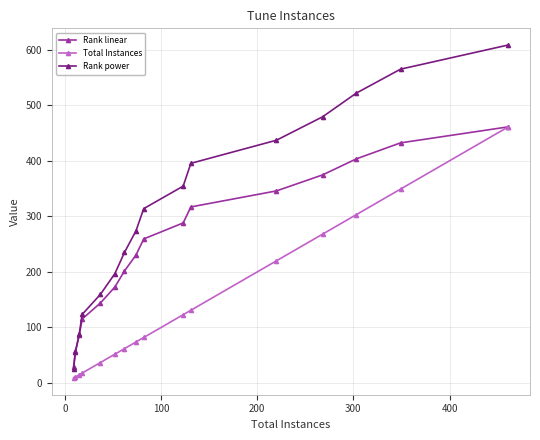

True or false: Total Instances and Rank power cross at least once.

False